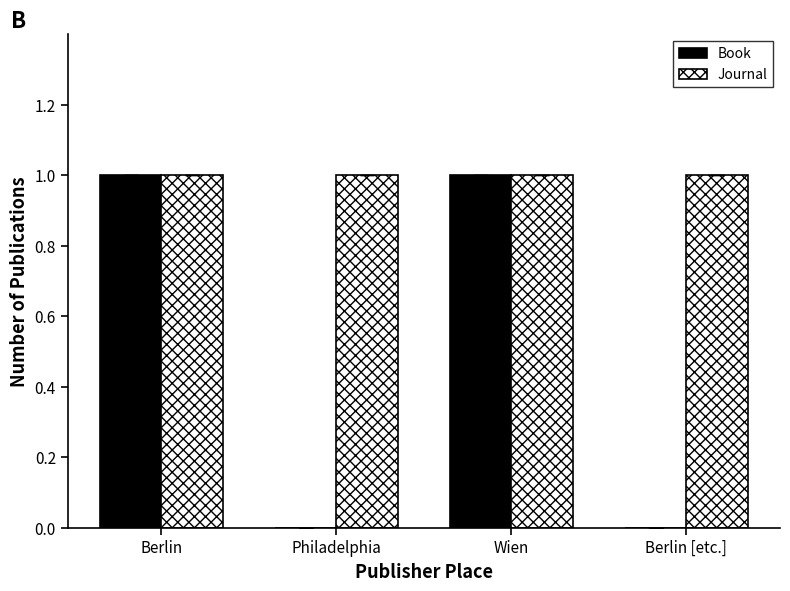

Is the value of Book at Philadelphia greater than the value of Journal at Philadelphia?

No